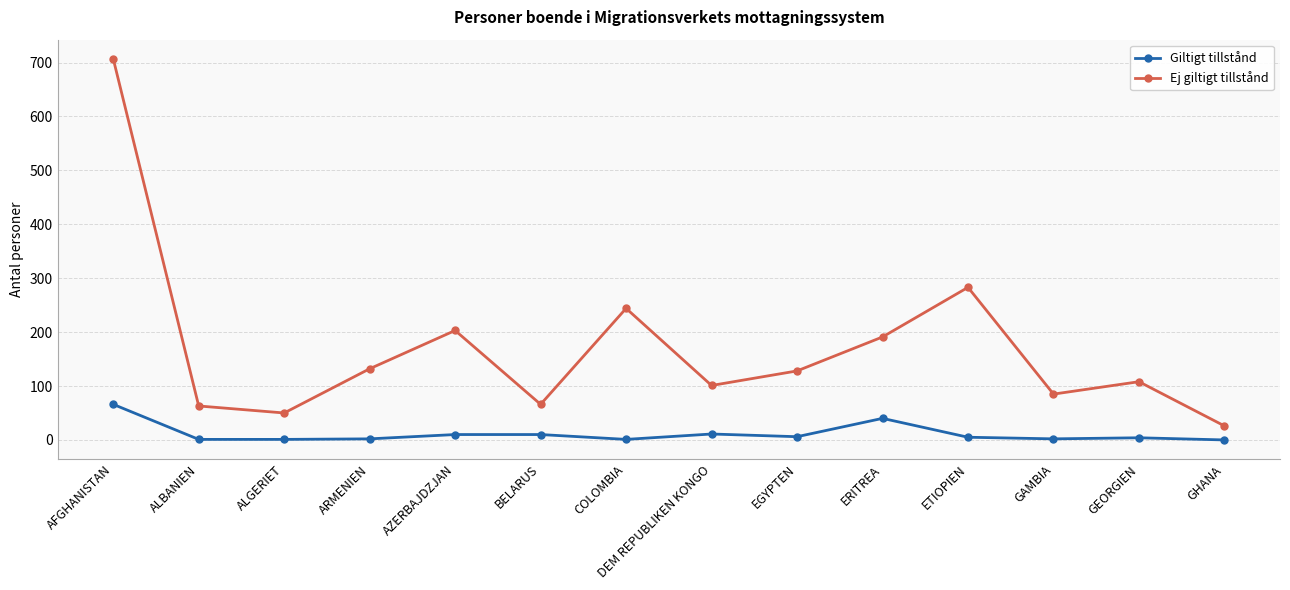

Which series has the largest total across all categories?

Ej giltigt tillstånd